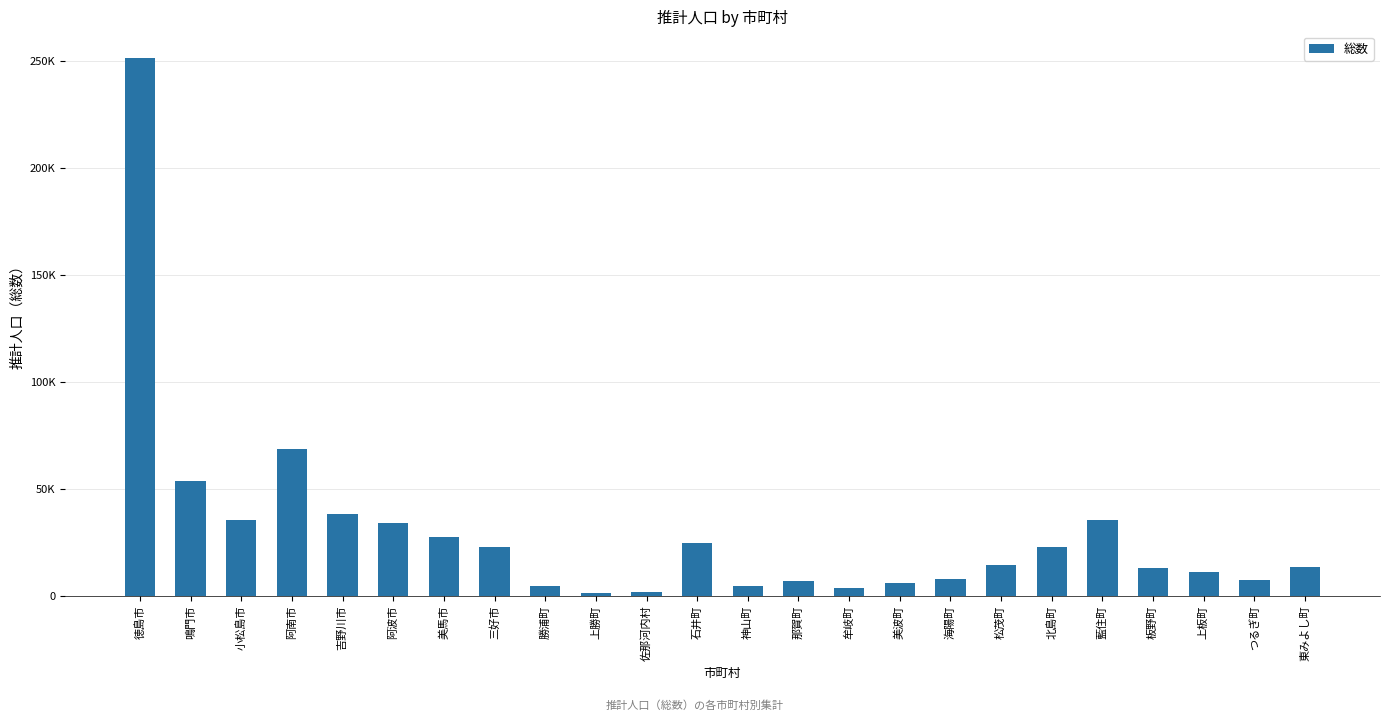

What is the average value?

29678